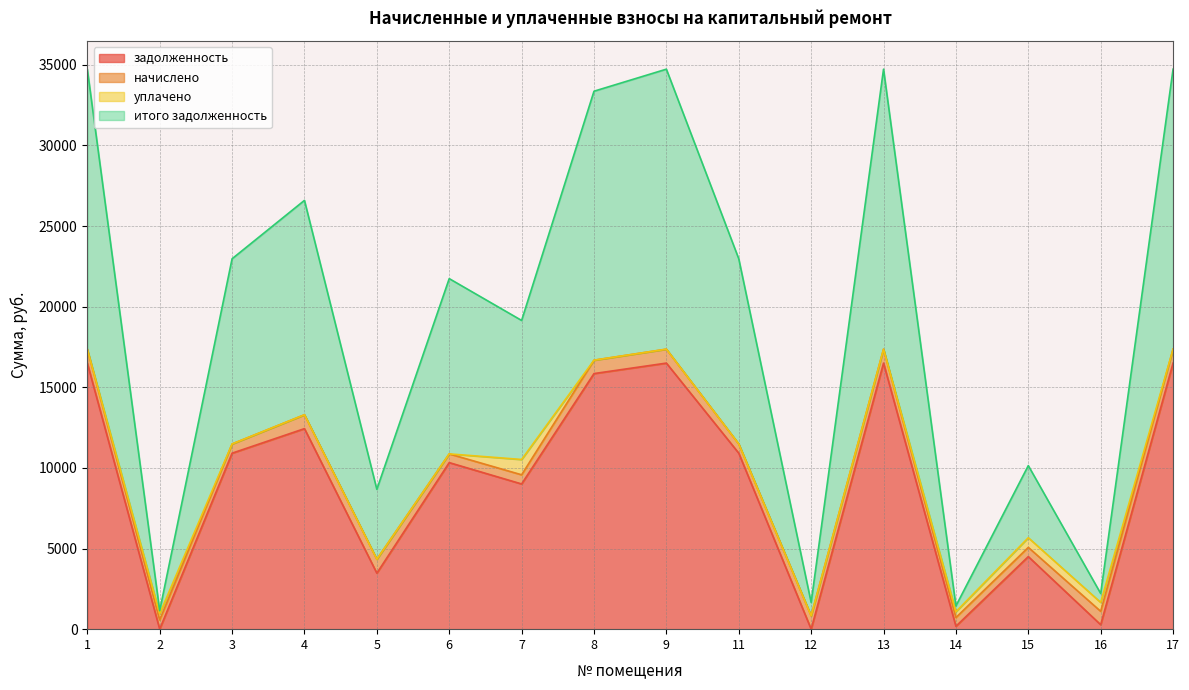

How many values in the задолженность series exceed 10914?

8